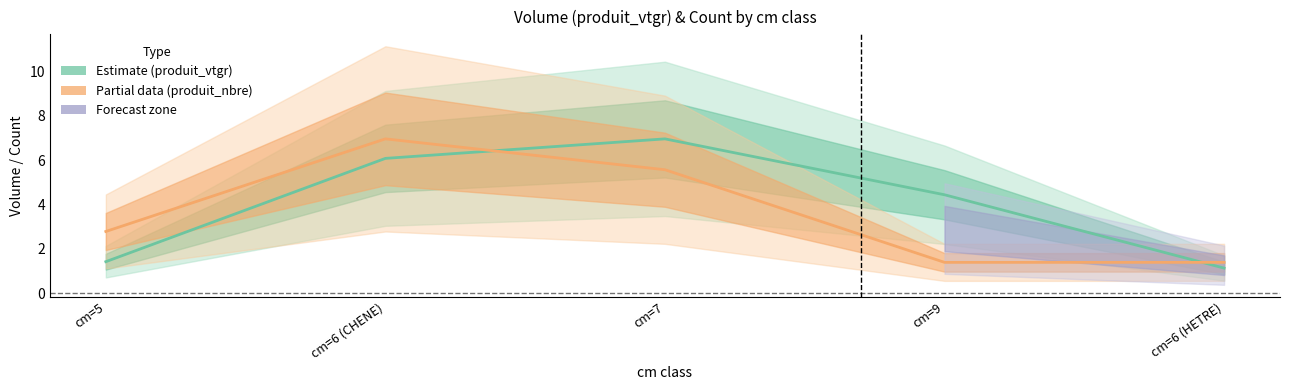

Rank the series at cm=7 from highest to lowest value.

produit_vtgr (Estimate), produit_nbre (Partial, scaled)